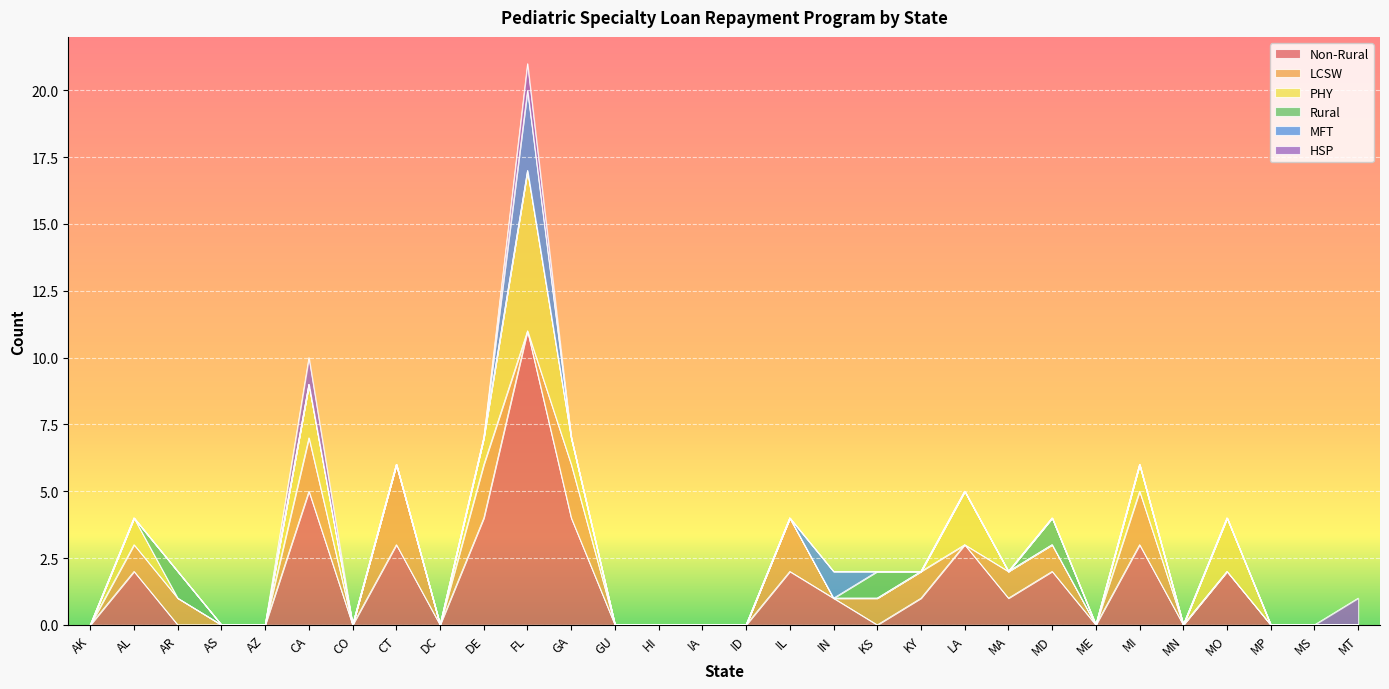

What position from the left is MS?

29